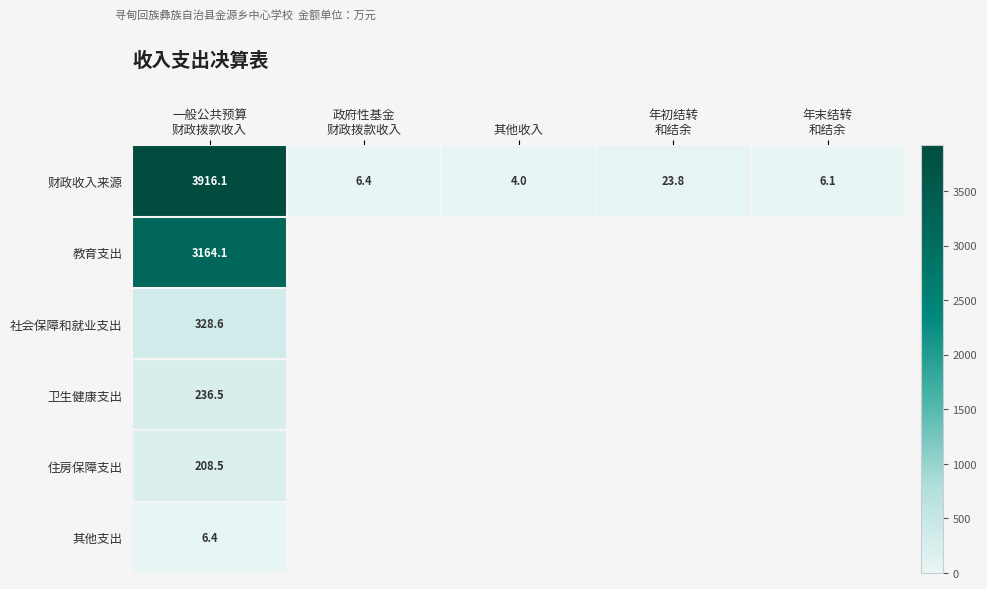

Between 其他收入 and 年末结转
和结余, which is larger?

年末结转
和结余